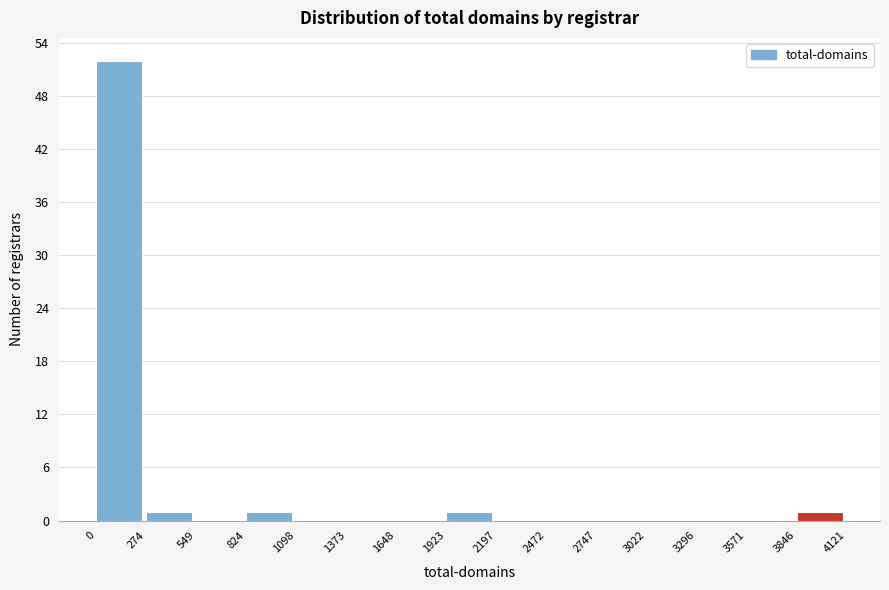

Reading left to right, list every bar in this chart as the range it spans on the x-axis followed by its height. The values are not printed on the chart, so give them approximately, as read against the axis.

0 to 274: 52
274 to 549: 1
549 to 824: 0
824 to 1098: 1
1098 to 1373: 0
1373 to 1648: 0
1648 to 1923: 0
1923 to 2197: 1
2197 to 2472: 0
2472 to 2747: 0
2747 to 3022: 0
3022 to 3296: 0
3296 to 3571: 0
3571 to 3846: 0
3846 to 4121: 1